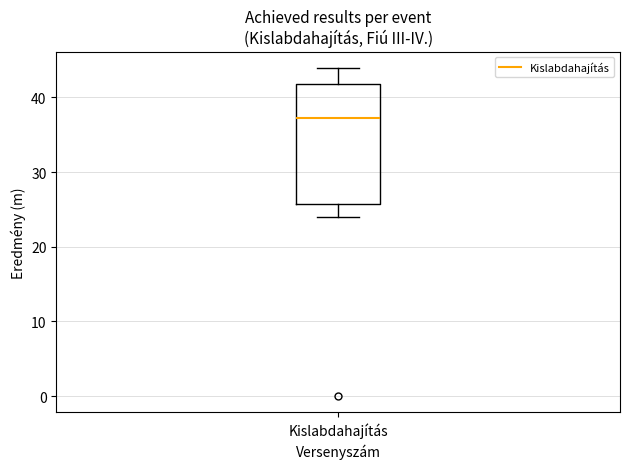

Where does the upper whisker of the box for Kislabdahajítás end on the y-axis? The values are not printed on the chart, so give them approximately, as read against the axis.

44